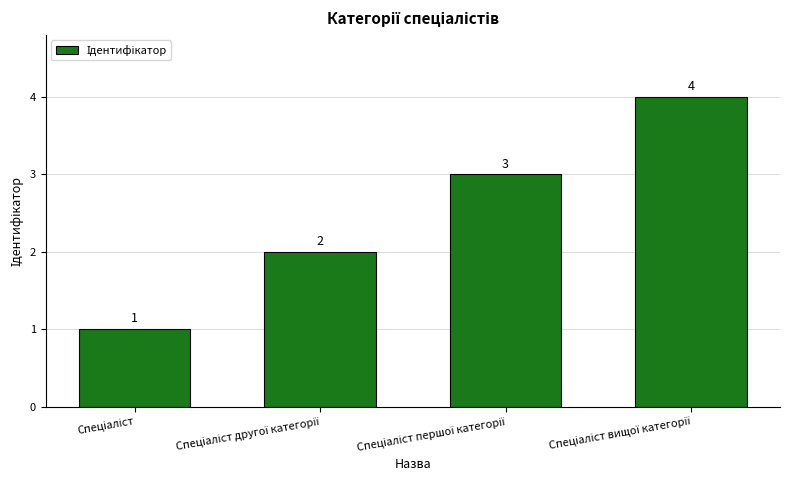

How many series are shown in this chart?

1